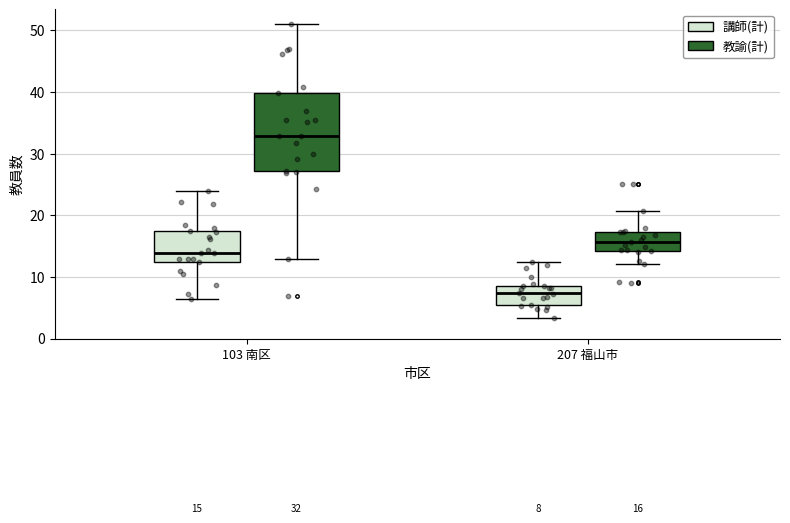

Which box has the highest median line?

103 南区 (教諭(計))